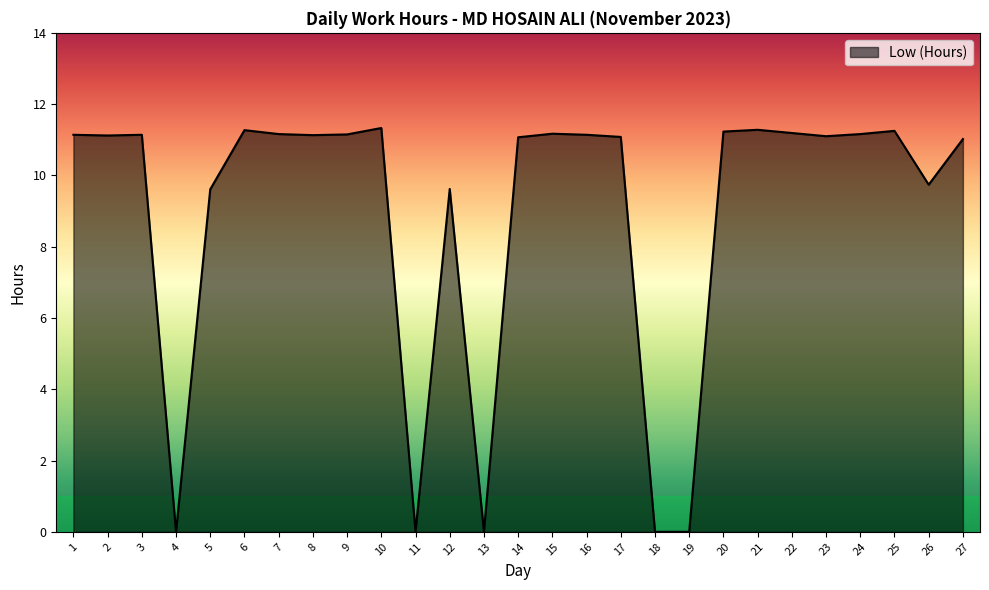

What is the greatest value displayed?

11.3